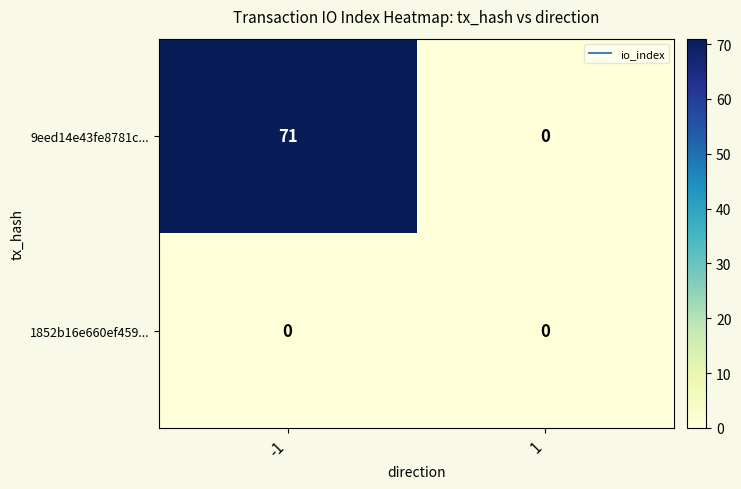

Which series has the largest total across all categories?

9eed14e43fe8781c...